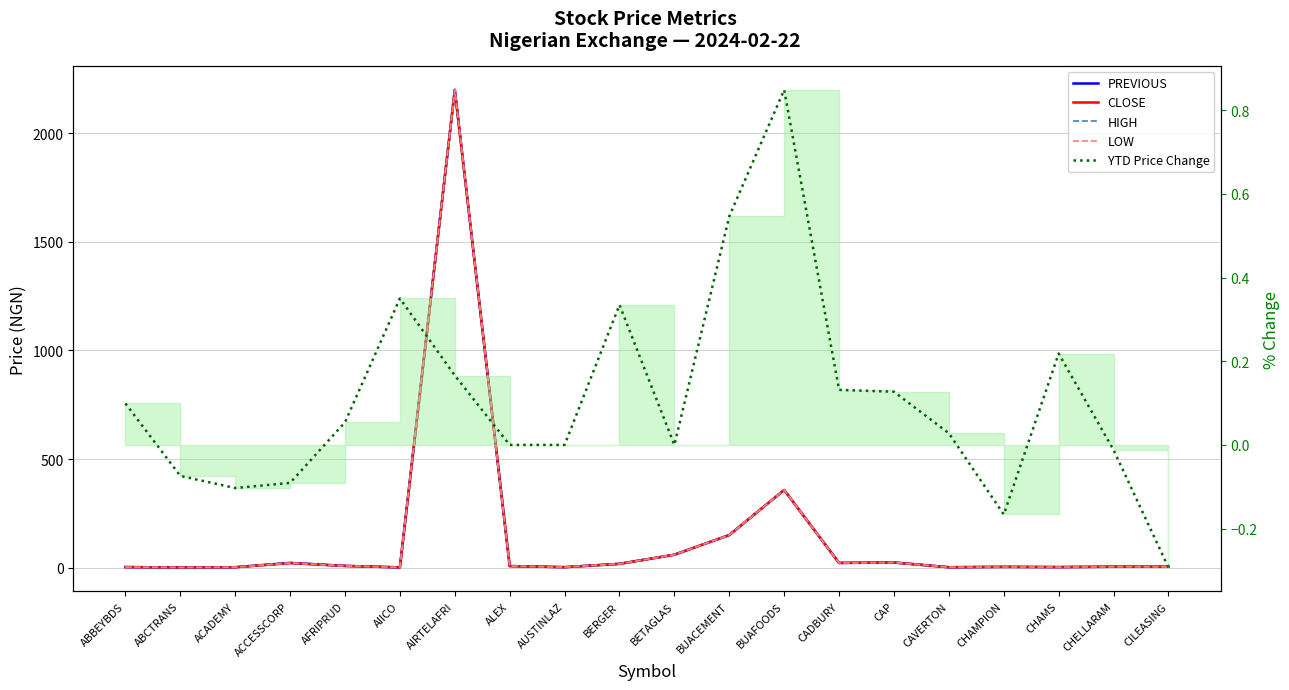

What is the label of the 8th point from the right?

BUAFOODS